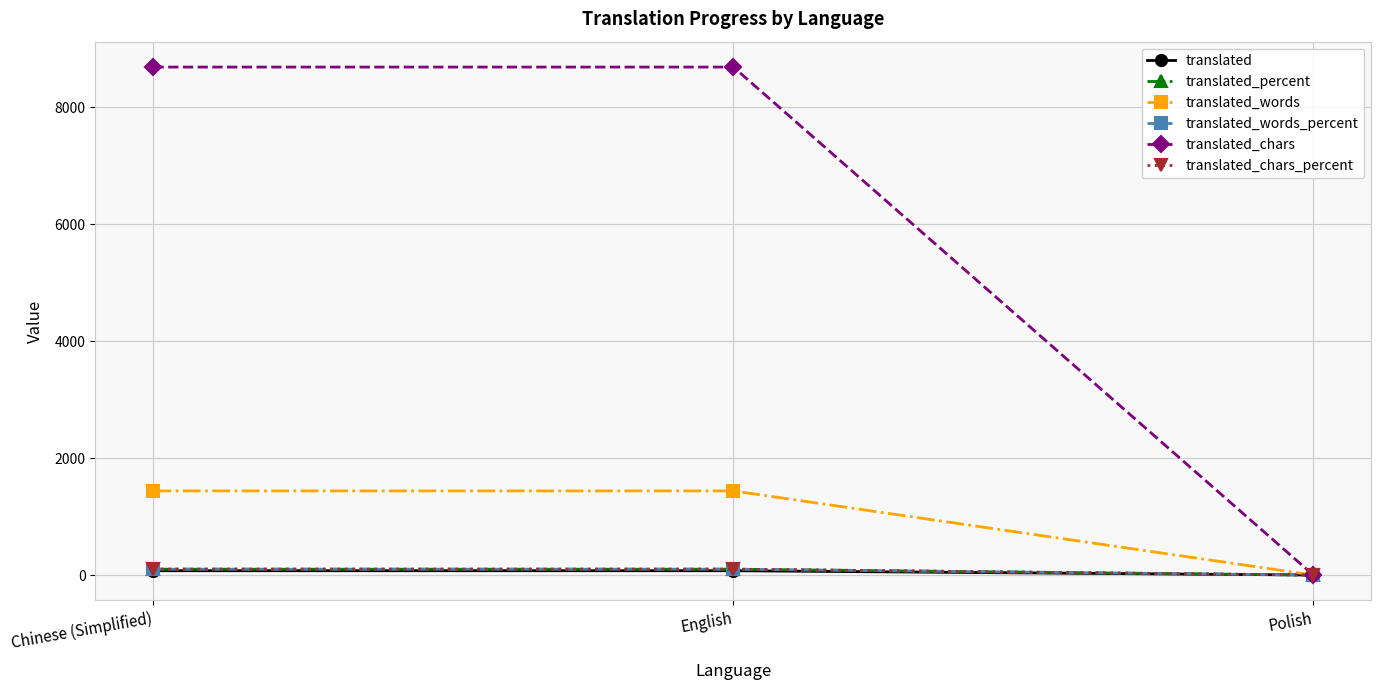

Is this an area chart (filled region under the line)?

No